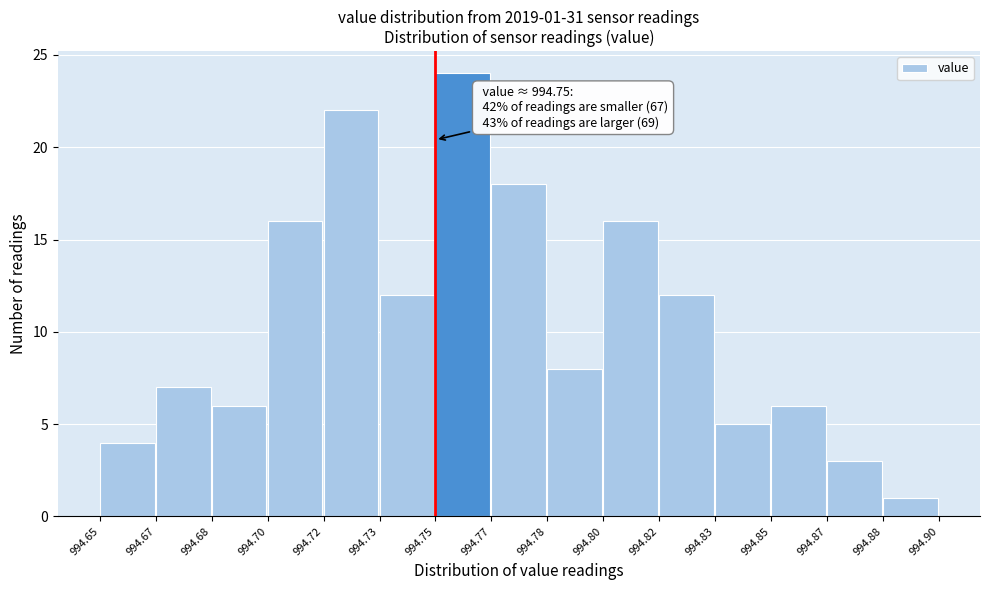

Reading left to right, list all the values displayed in this chart.

4	7	6	16	22	12	24	18	8	16	12	5	6	3	1